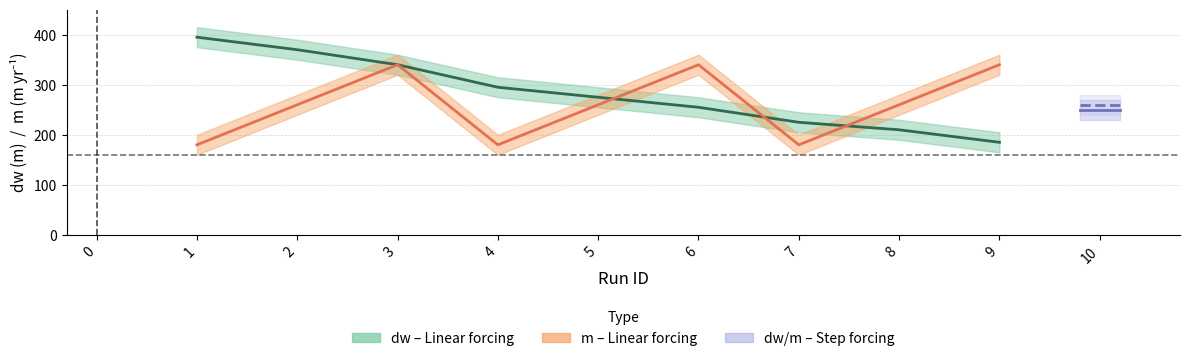

Which series has the largest total across all categories?

dw